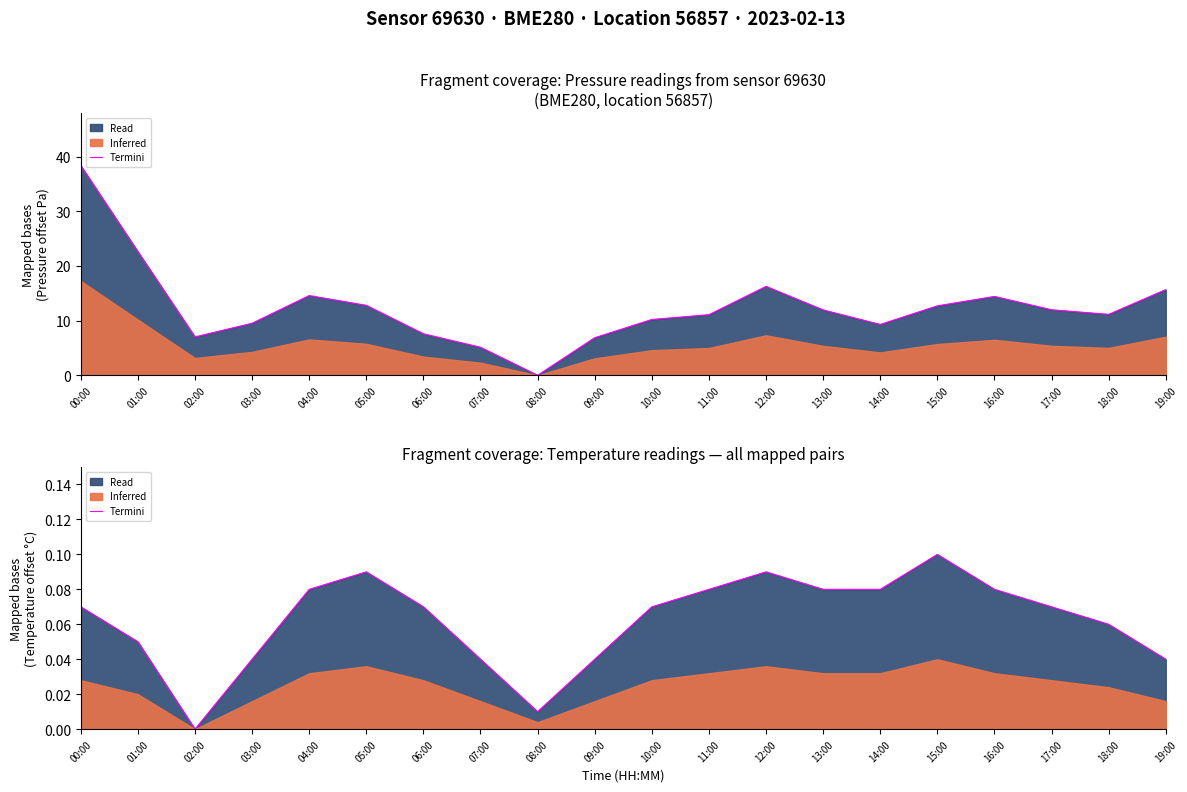

Where is the data nearest to the value 0?

02:00